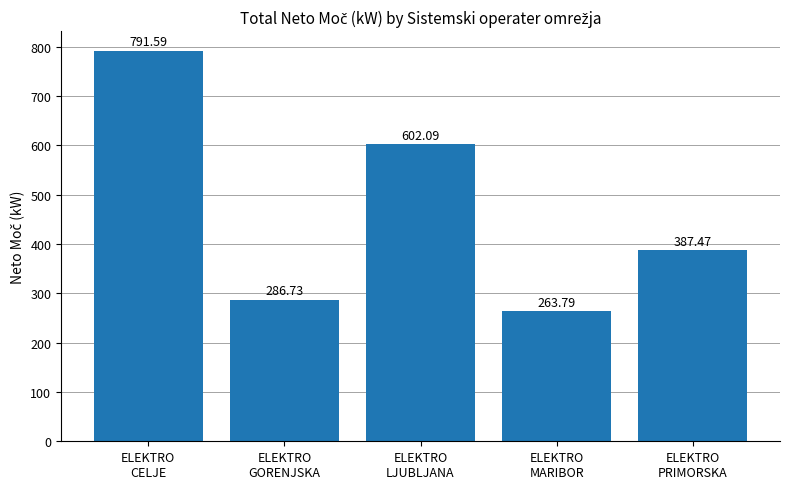

Reading left to right, transcribe all the data shown in this chart.

791.6	286.7	602.1	263.8	387.5